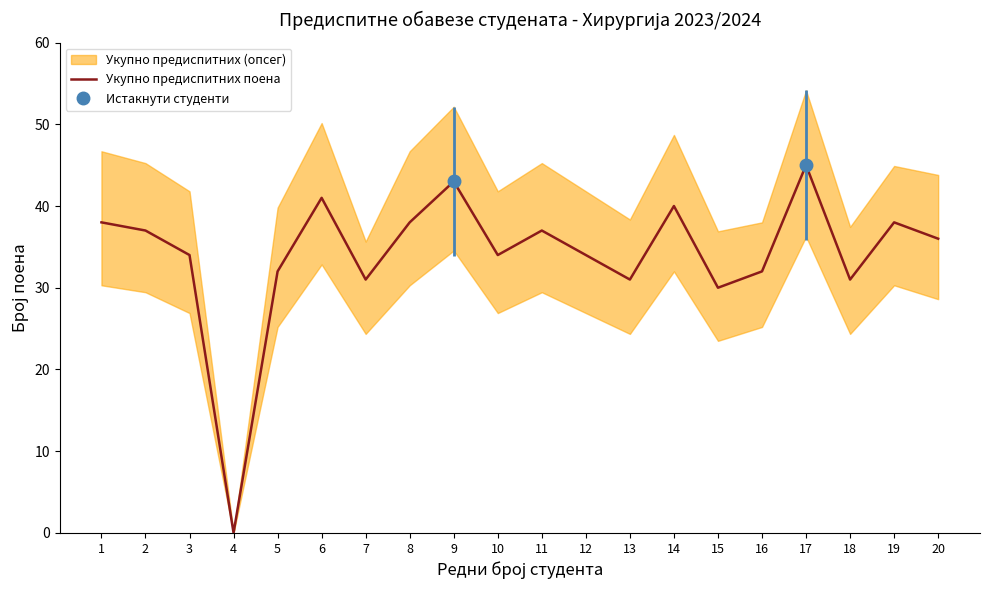

What is the value of the 10th point from the left?

34